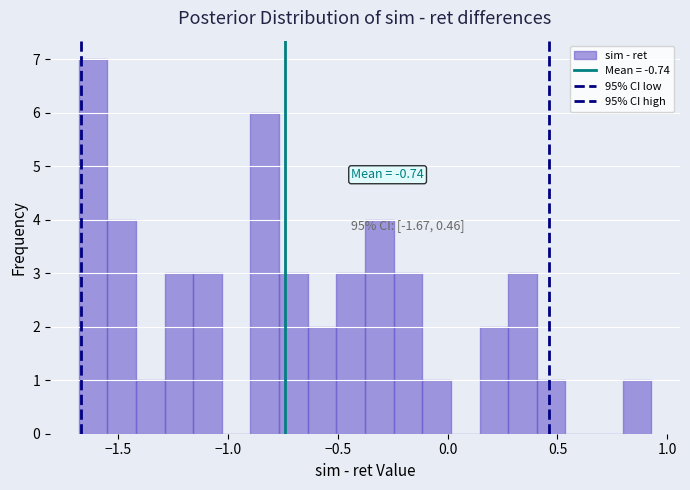

Read against the x-axis, roughly where is the centre of the tallest bar?

-1.60